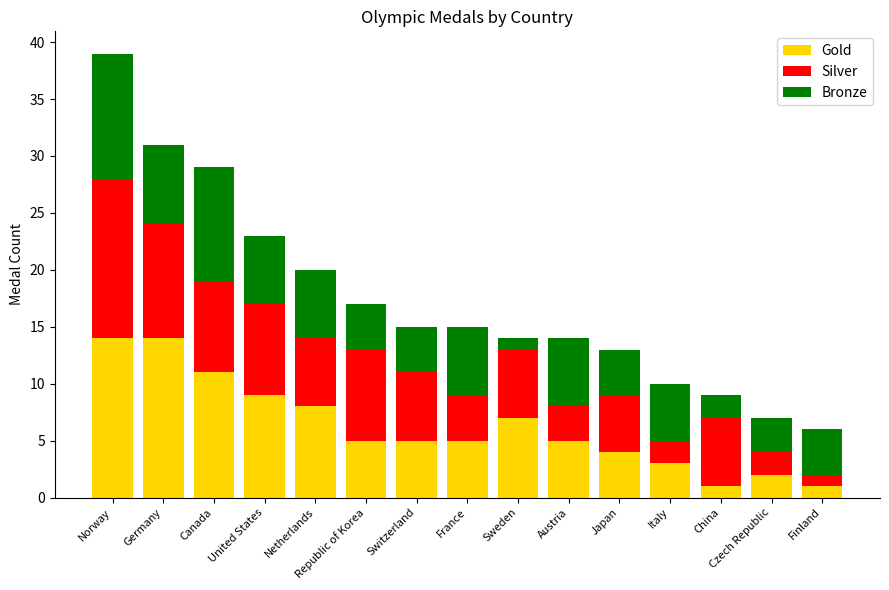

At which category is the sum across all series the highest?

Norway